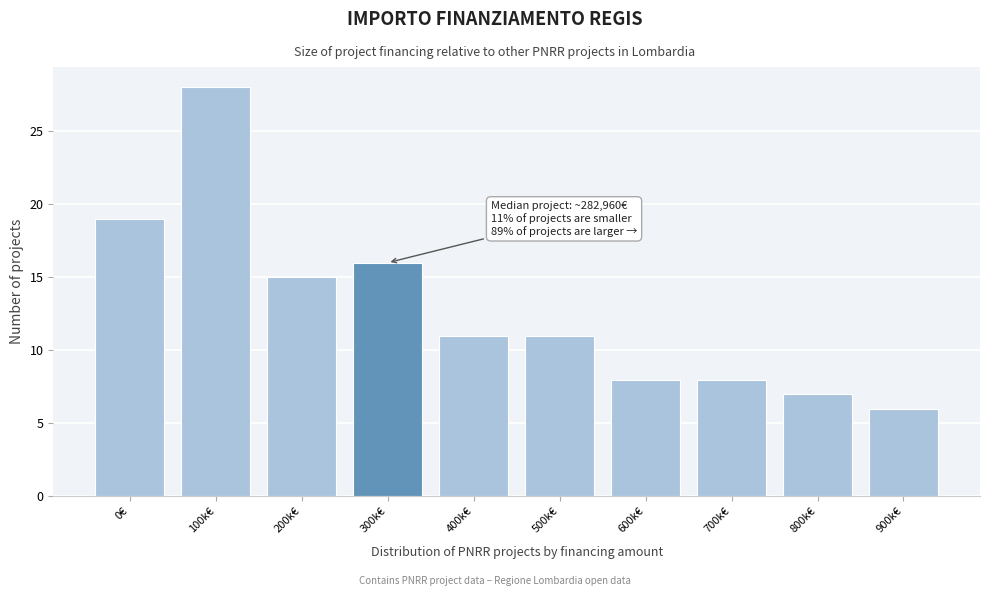

Reading right to left, what are all the values shown in this chart?

900k€=6	800k€=7	700k€=8	600k€=8	500k€=11	400k€=11	300k€=16	200k€=15	100k€=28	0€=19